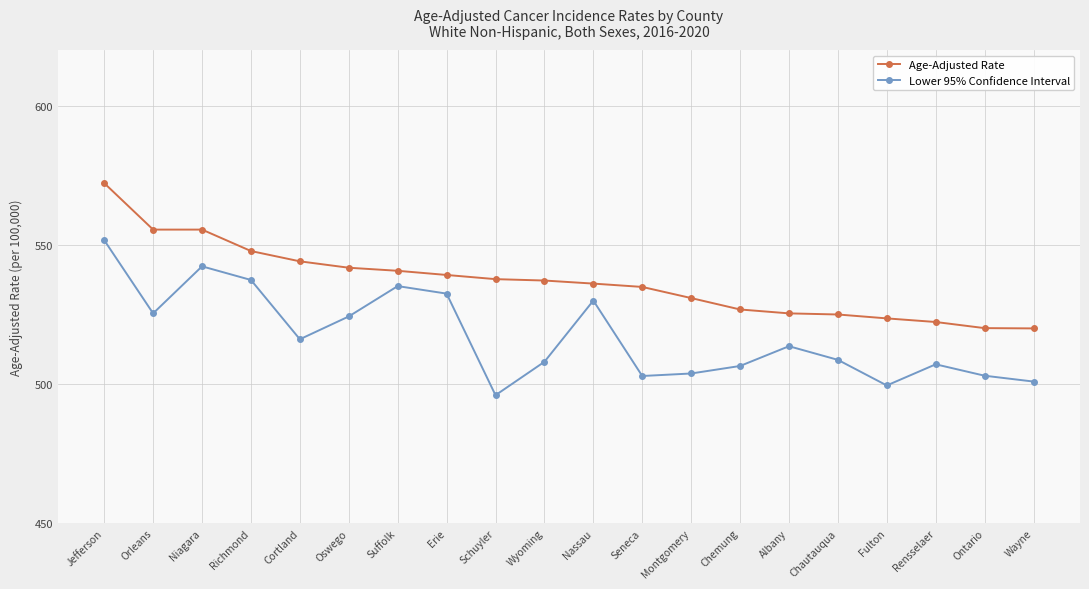

What is the highest value of the Age-Adjusted Rate series?

572.2